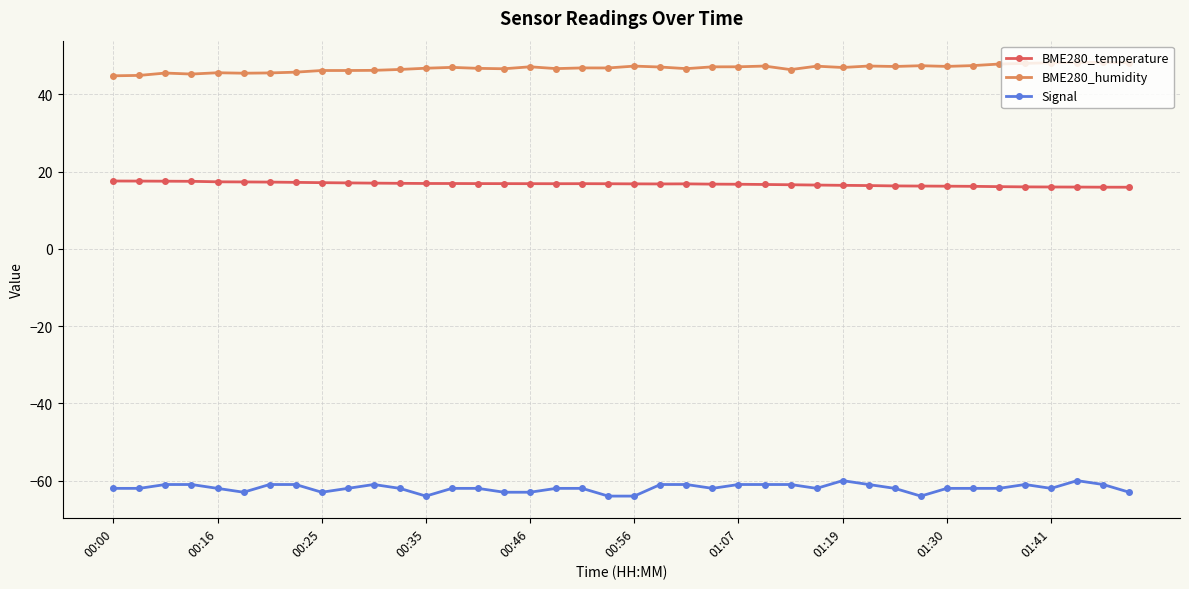

What is the value of the Signal point at the 1st from the left?

-62.0